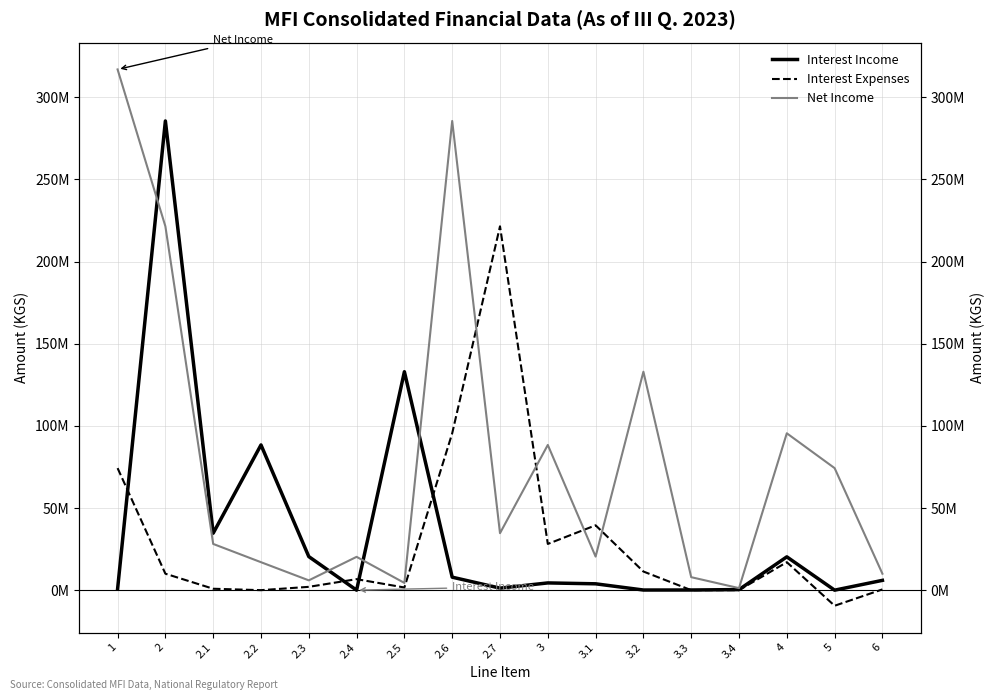

How many intersections are there between Net Income and Interest Income?

4